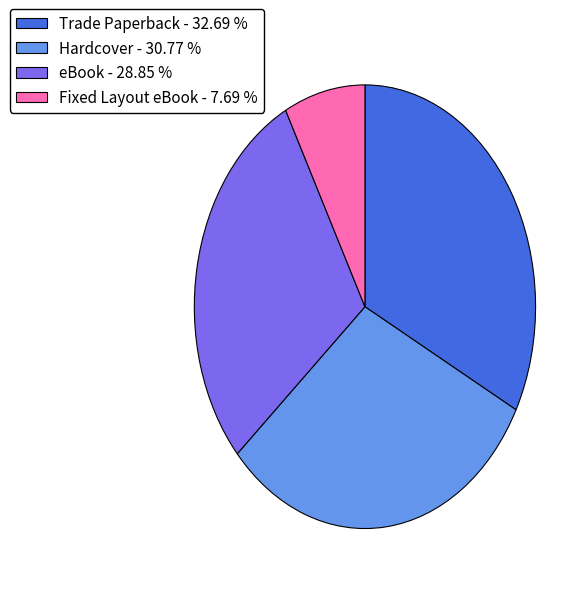

What is the ratio of the value at Hardcover - 30.77 % to the value at Fixed Layout eBook - 7.69 %?

4.0